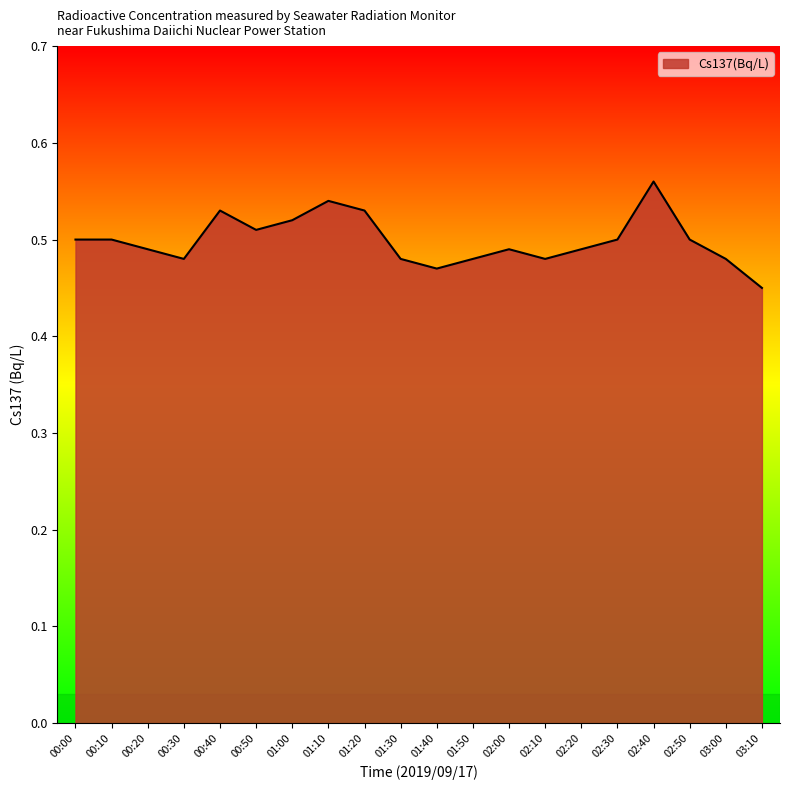

At which category does the chart reach its minimum across all series?

03:10